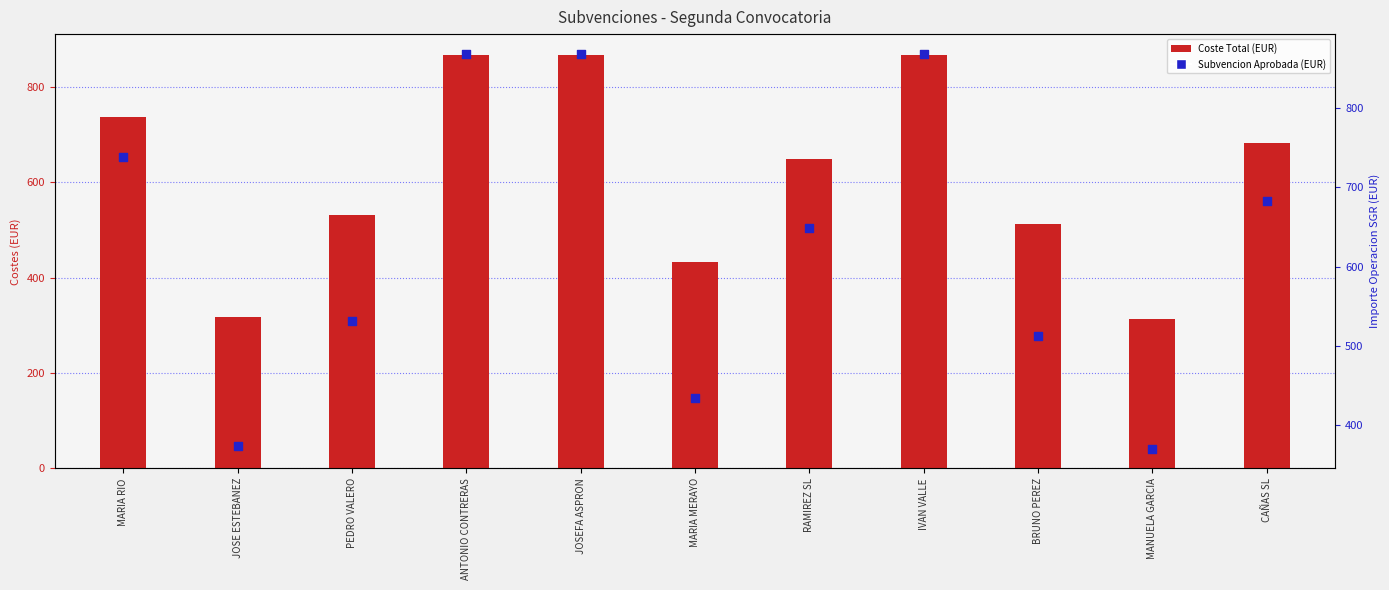

Which series contains the lowest Y value?

Coste Total (EUR)